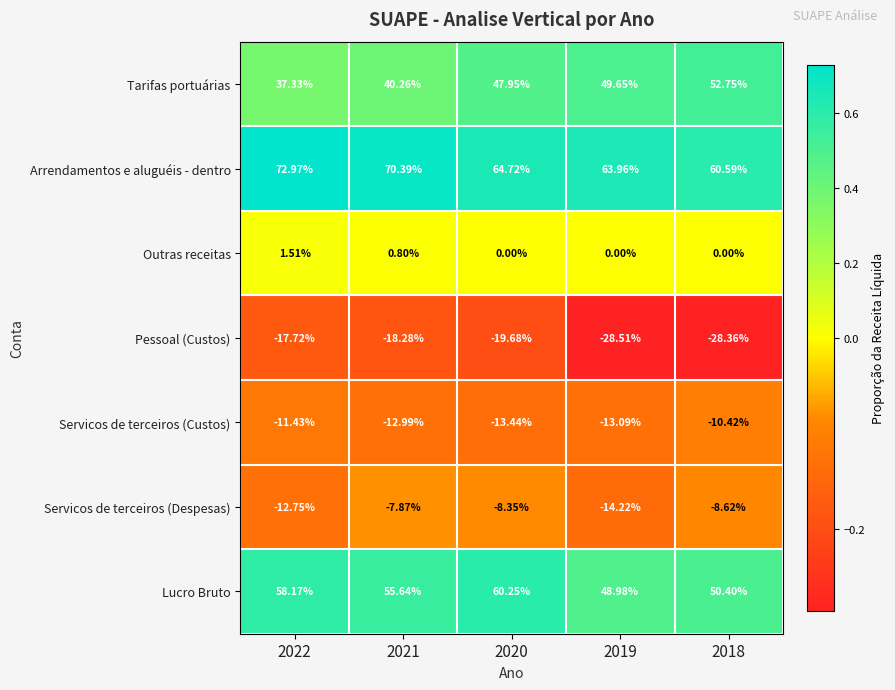

Which series has the largest range (max minus min)?

Tarifas portuárias